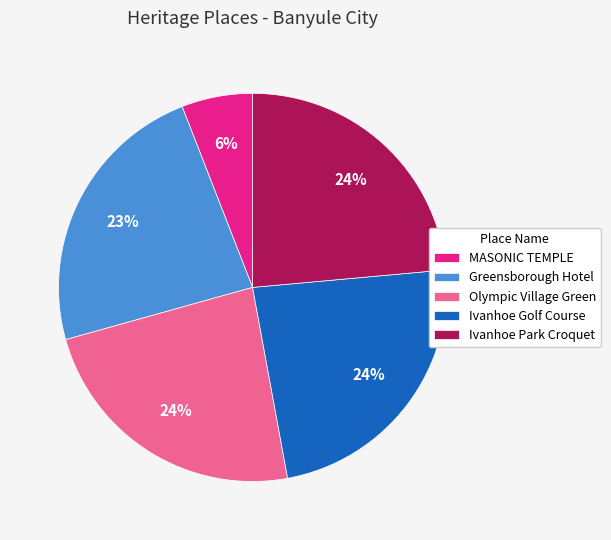

How many slices are in this pie chart?

5